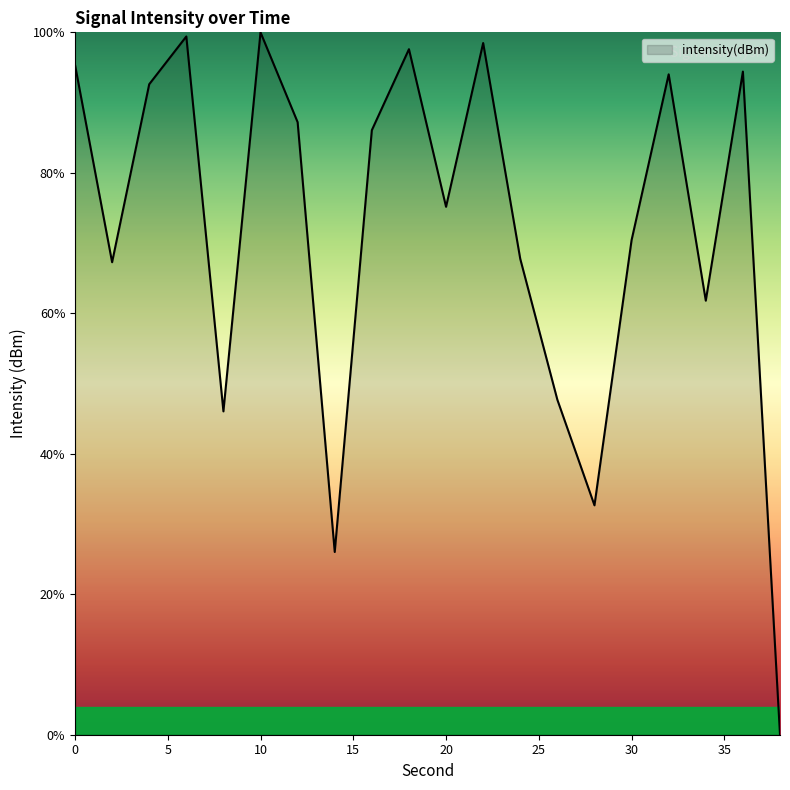

What is the greatest value displayed?

100.0